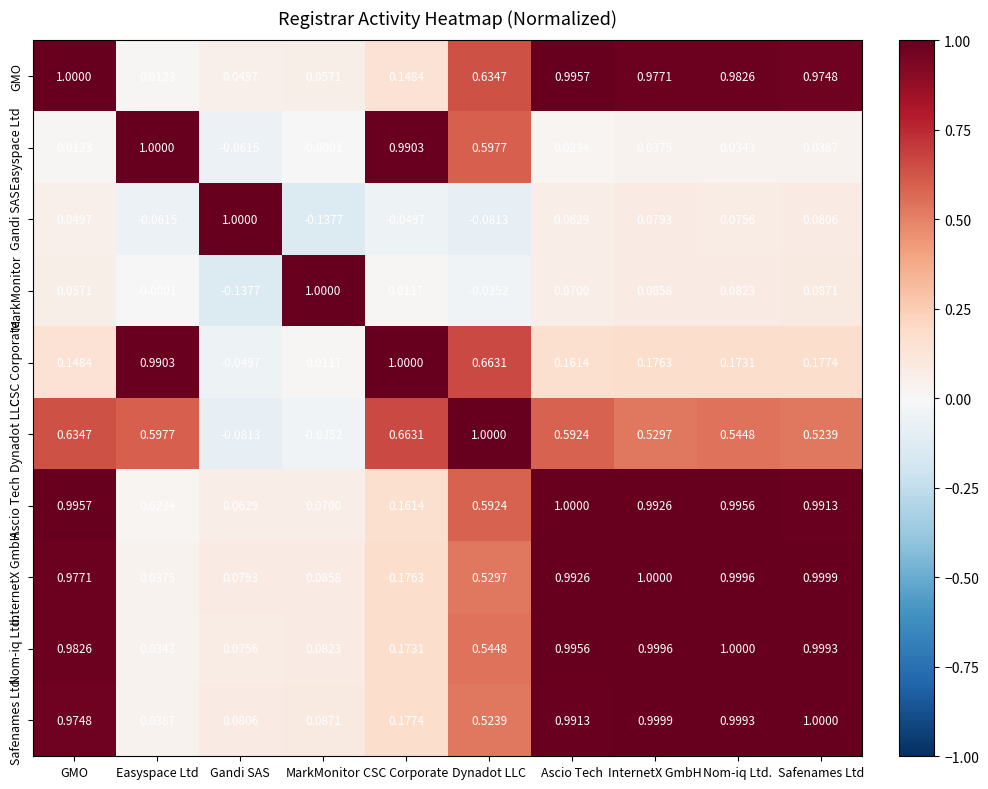

How many data points does each series have?

10